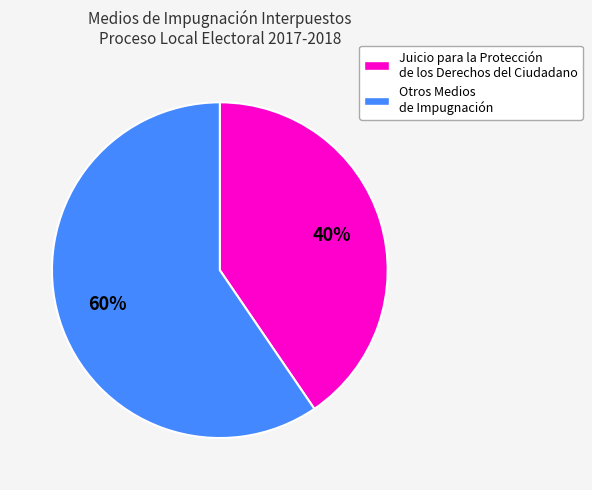

Is there a majority slice in this chart?

Yes